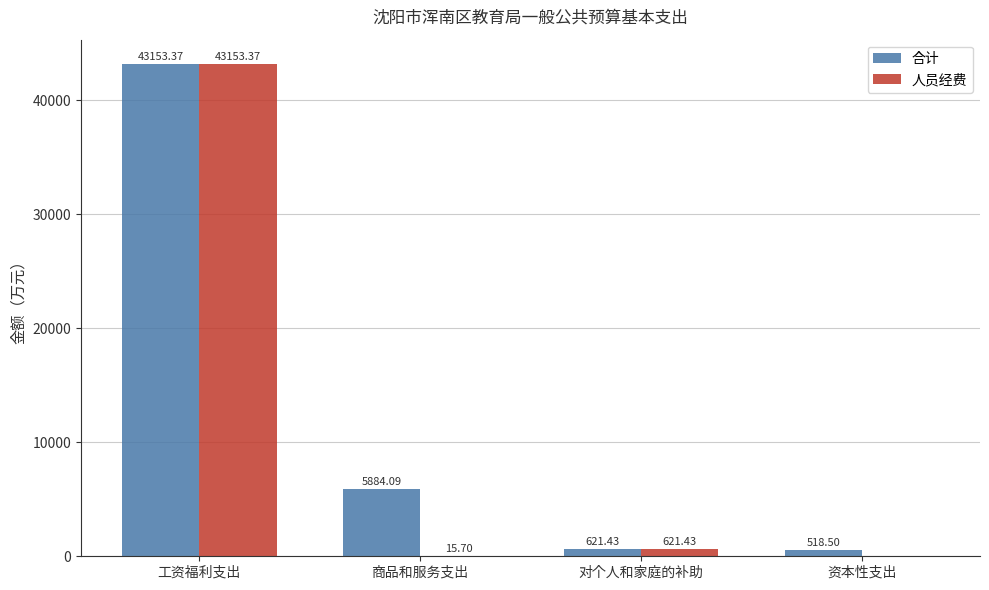

Which series has the largest total across all categories?

合计